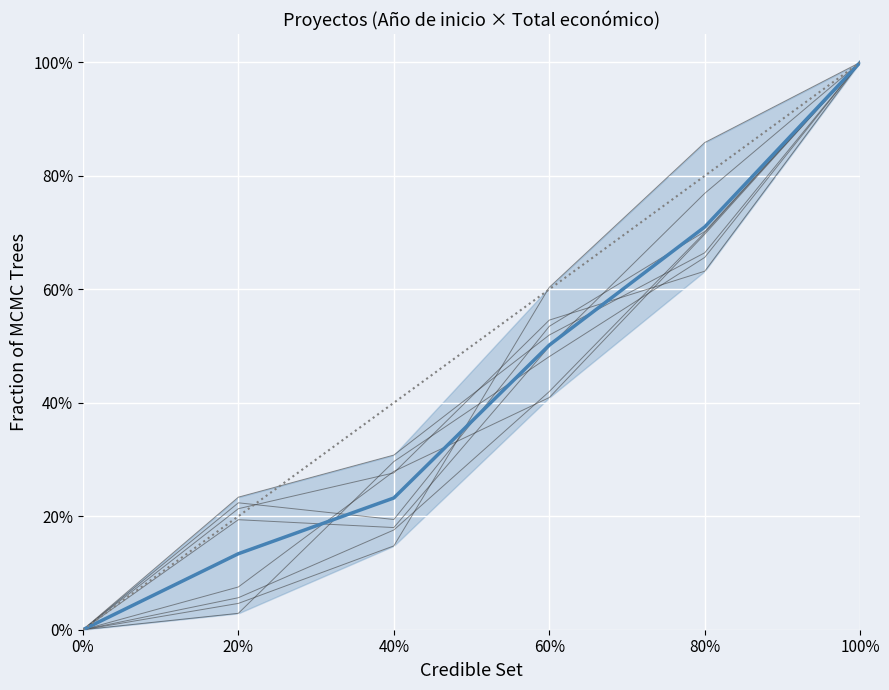

Rank the categories by value from highest to lowest.

100%, 80%, 60%, 40%, 20%, 0%